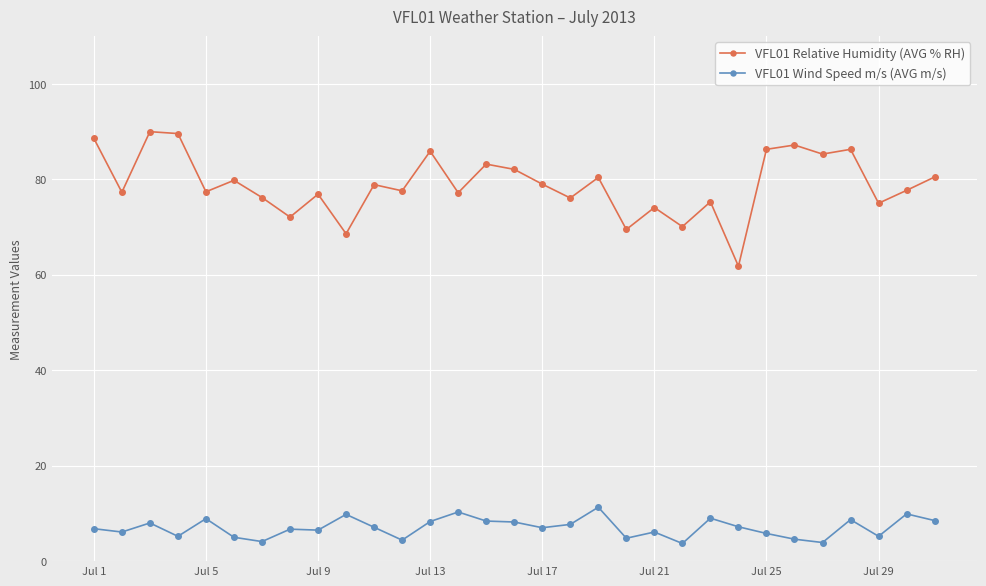

List the series in order of their peak value, lowest first.

VFL01 Wind Speed m/s (AVG m/s), VFL01 Relative Humidity (AVG % RH)